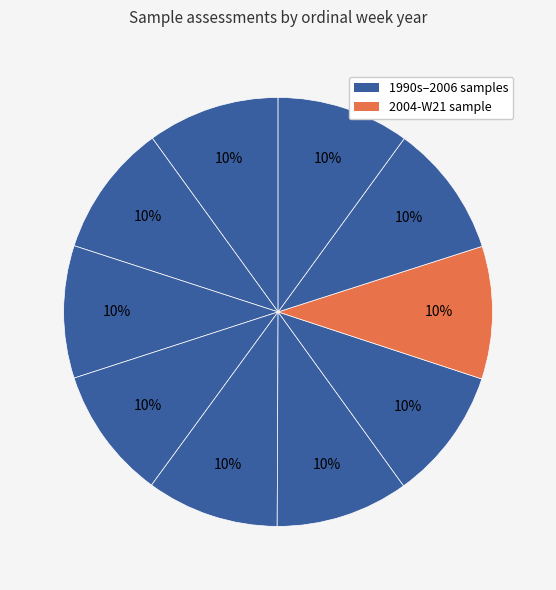

How many slices are in this pie chart?

10